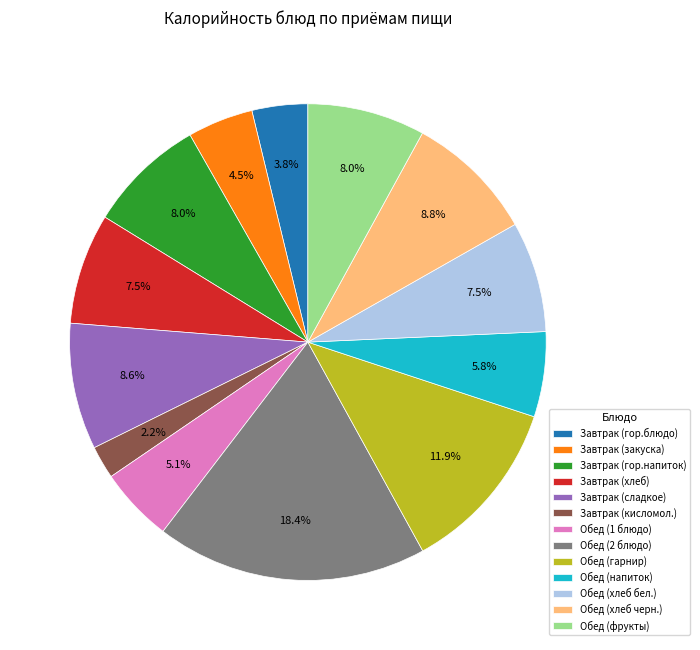

Does Обед (хлеб черн.) account for over 50% of the chart?

No